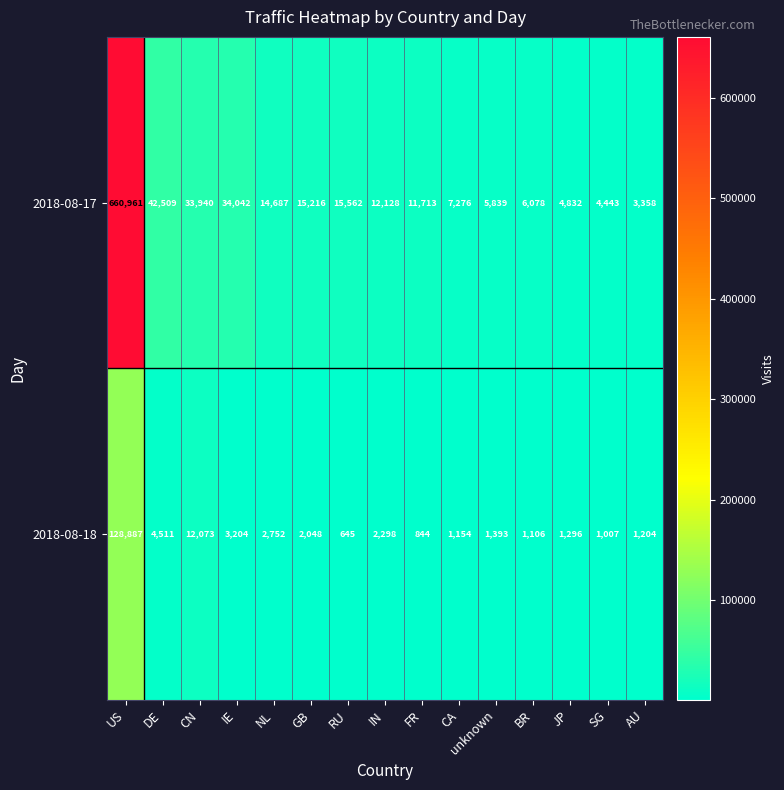

True or false: 2018-08-18 has a value of 417 at unknown.

False